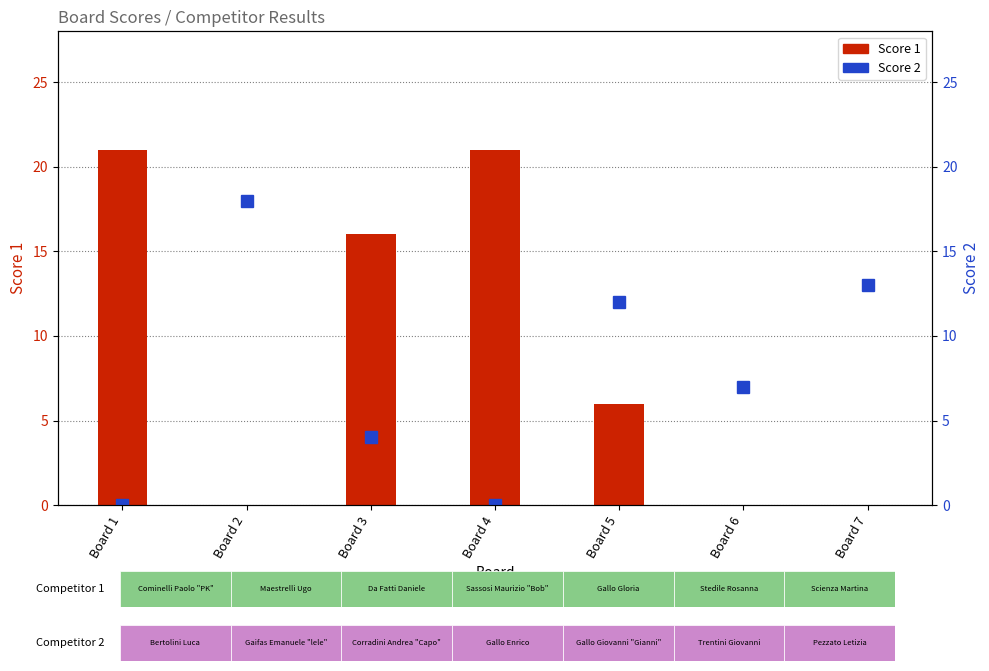

Is the value of Score 1 at Board 6 greater than the value of Score 2 at Board 6?

No